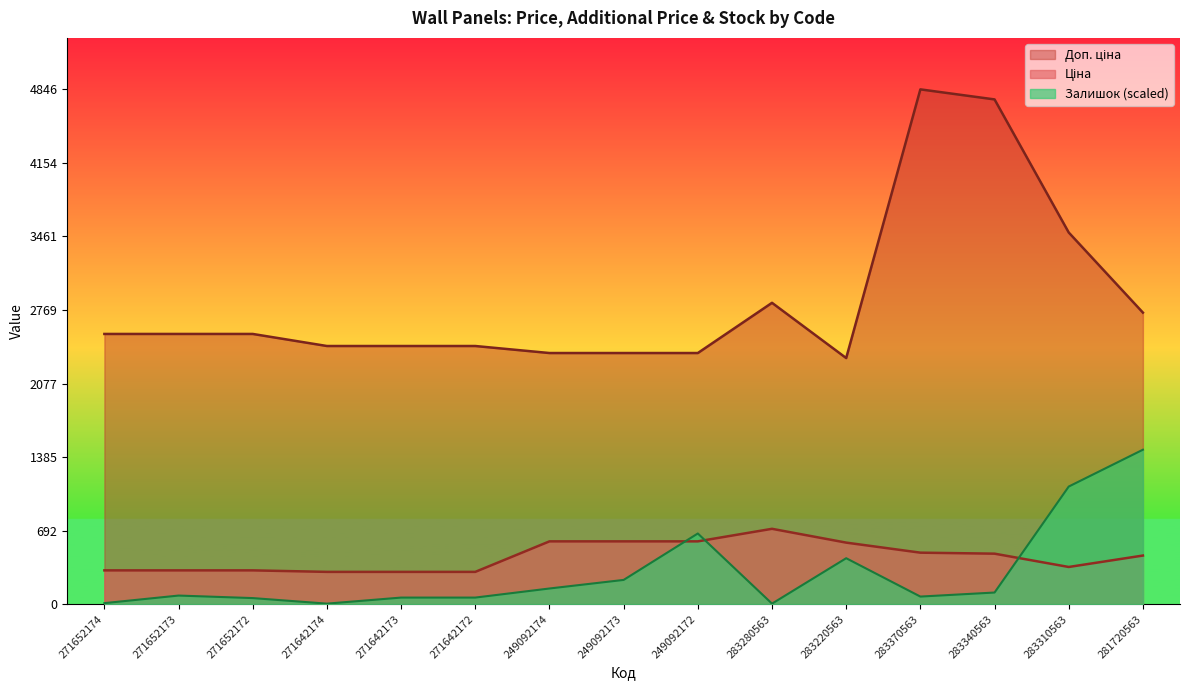

What is the difference between the maximum and second lowest values in the Ціна series?

405.4